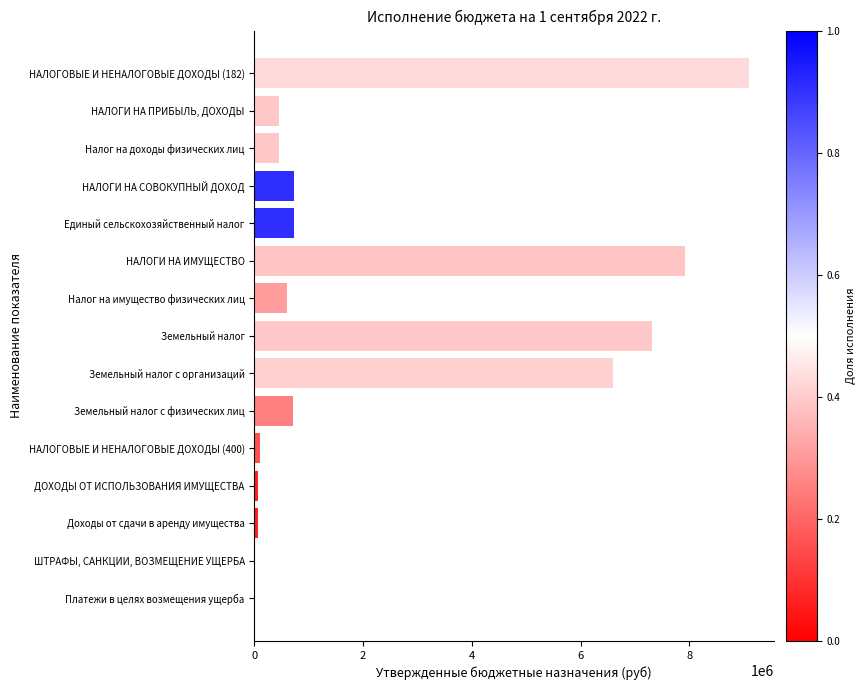

How many distinct data groups are displayed?

1